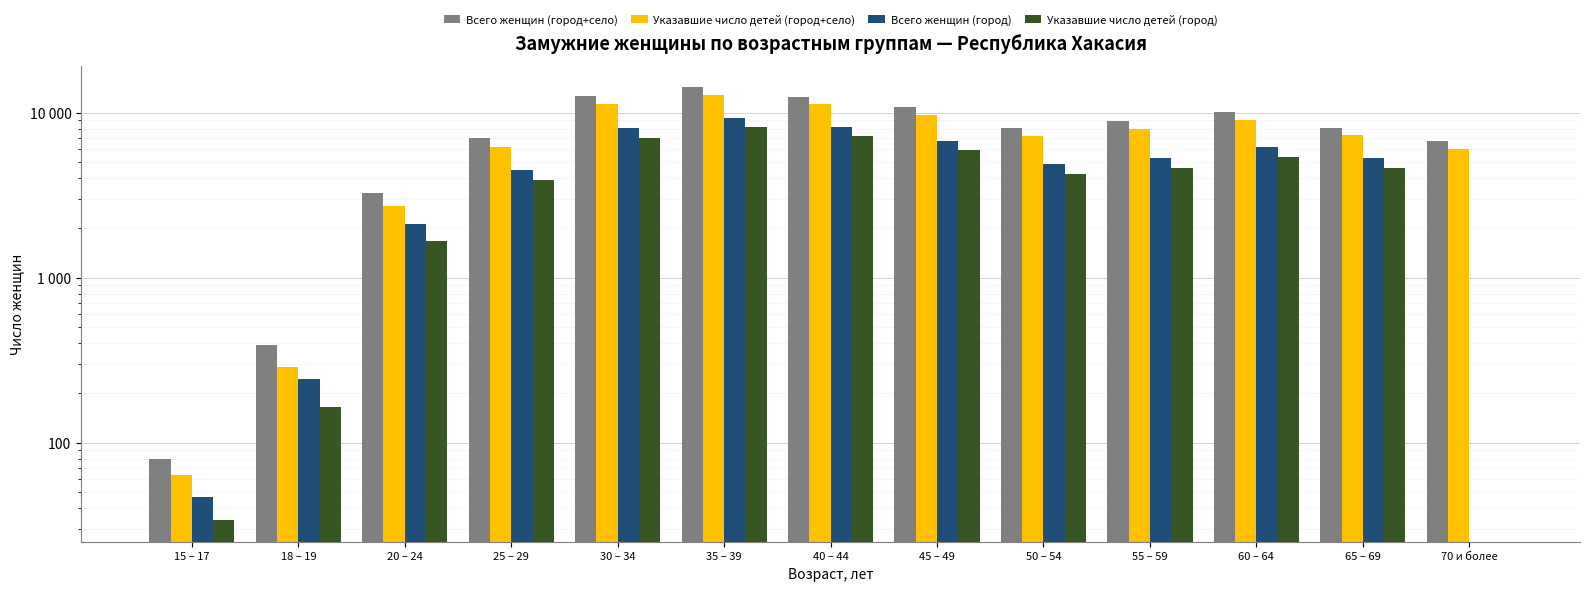

What is the spread (max minus min) of values at 60 – 64?

4669